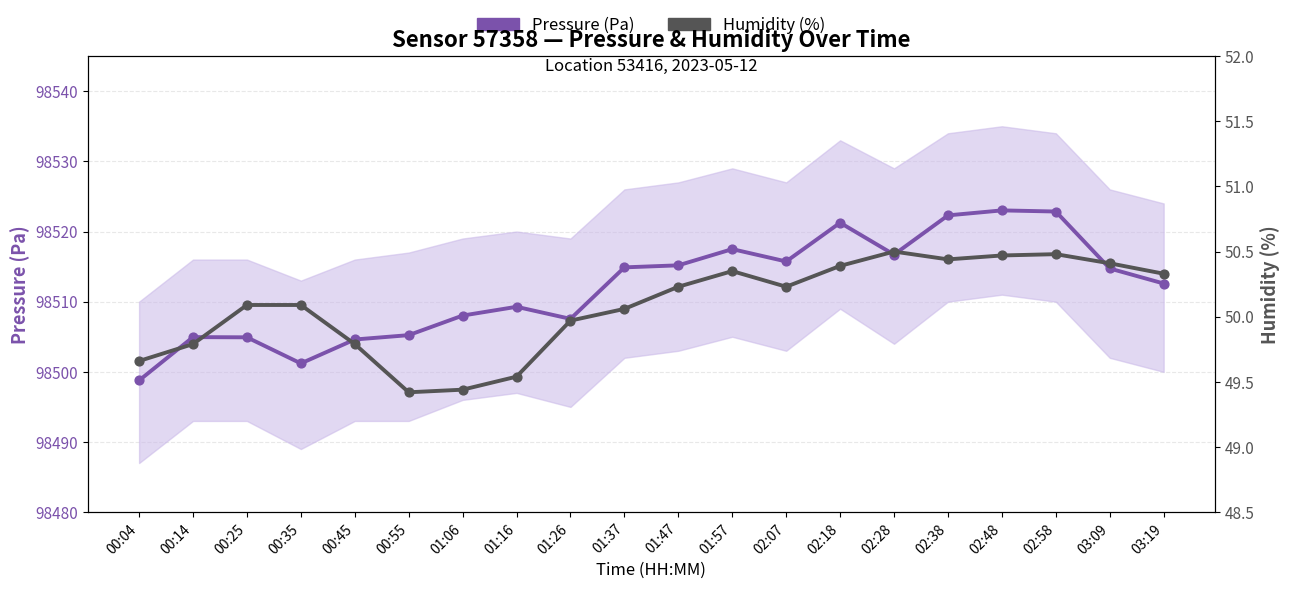

What are all the series names shown in the legend?

Pressure (Pa), Humidity (%)